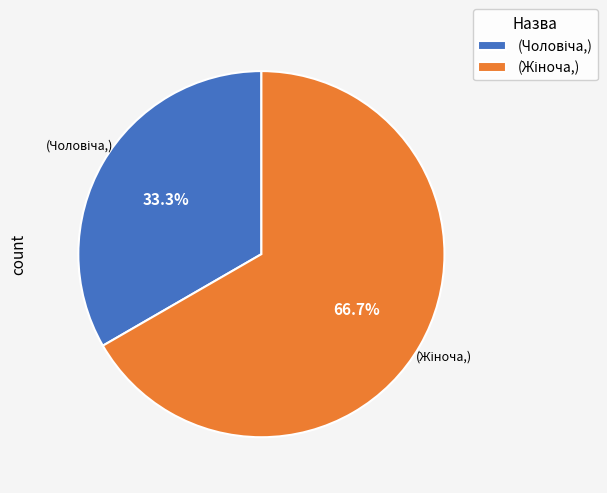

Is there any slice that represents more than half of the pie?

Yes